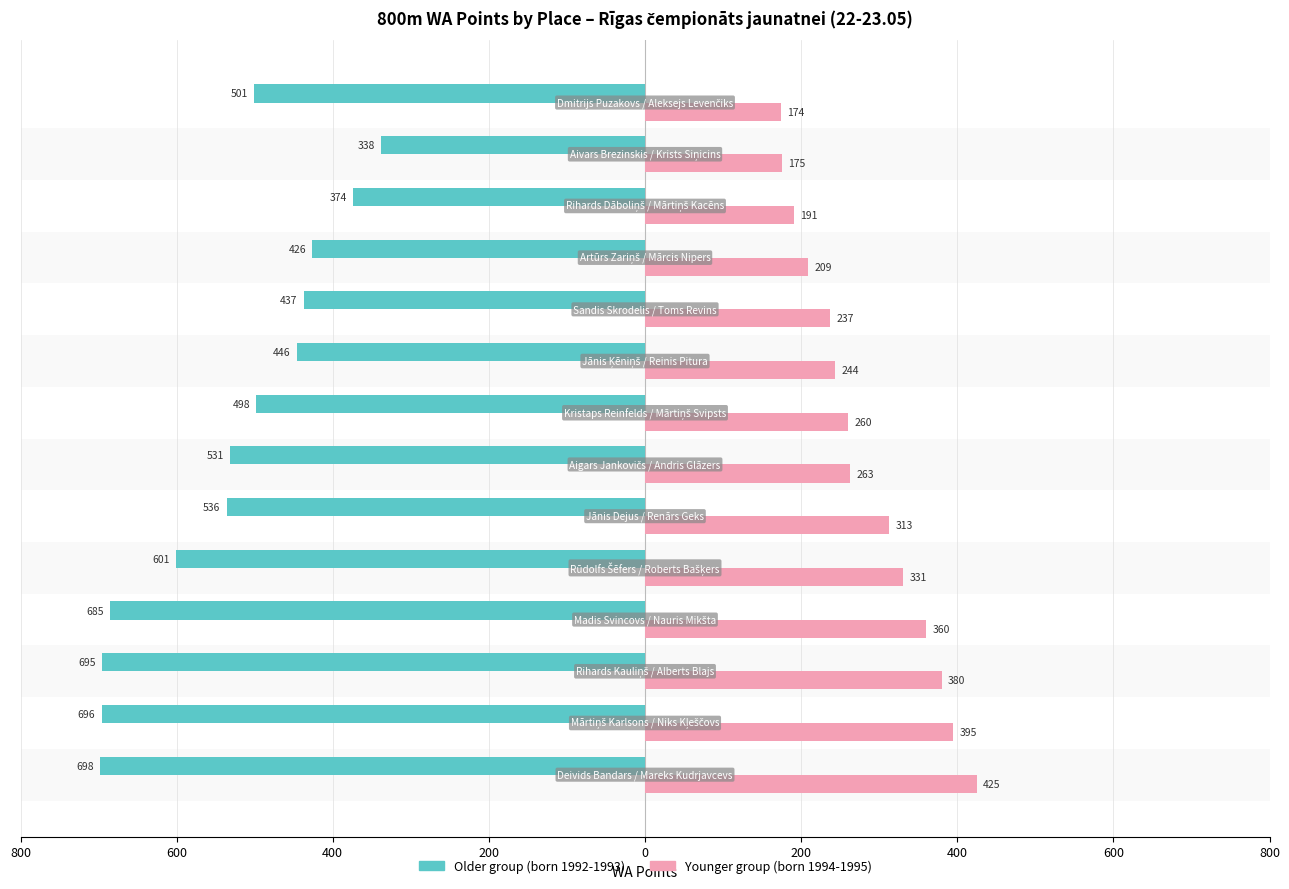

How many groups of bars are there?

14